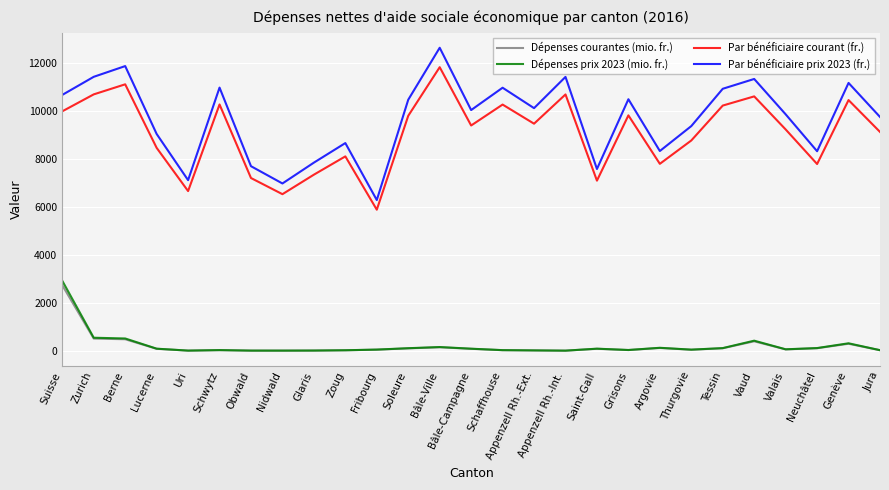

Which series has the widest spread of values?

Par bénéficiaire prix 2023 (fr.)